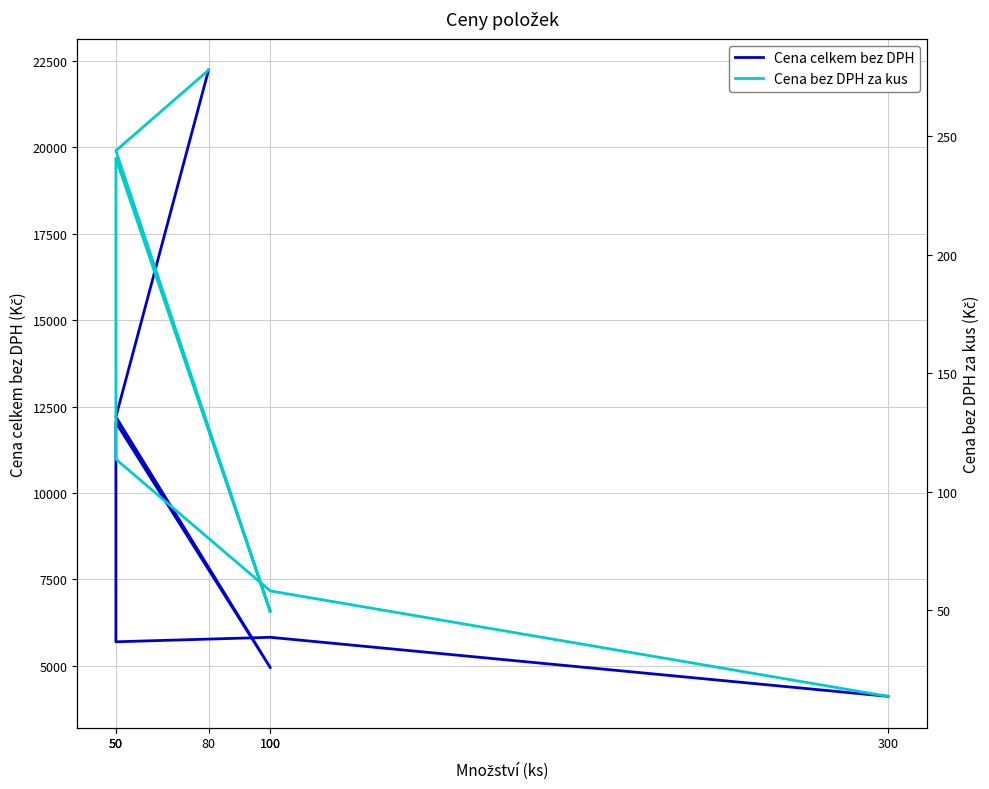

At how many categories does at least one series exceed 3485?

7